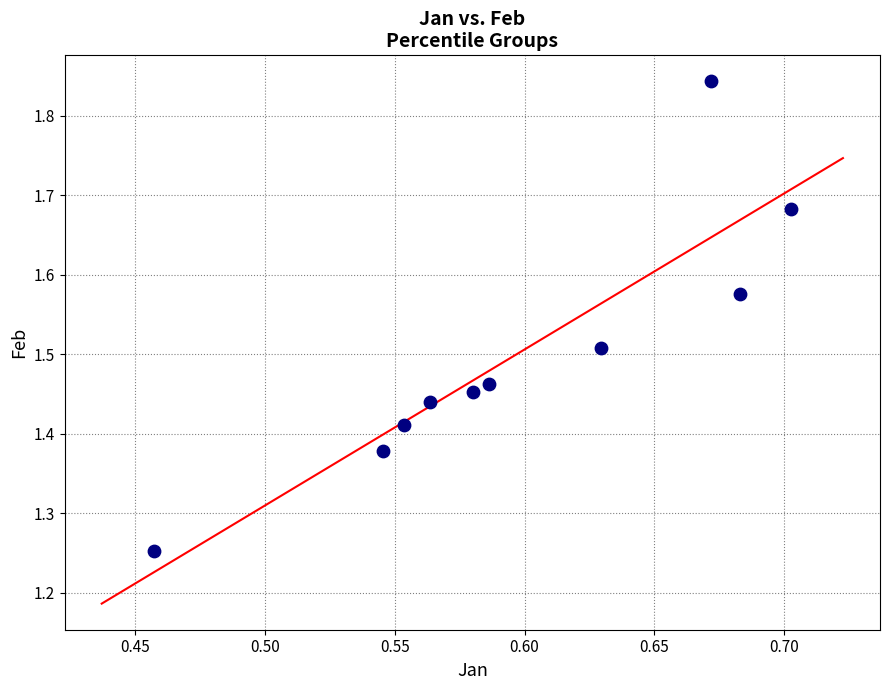

What is the range of Y values (max minus min)?

0.6